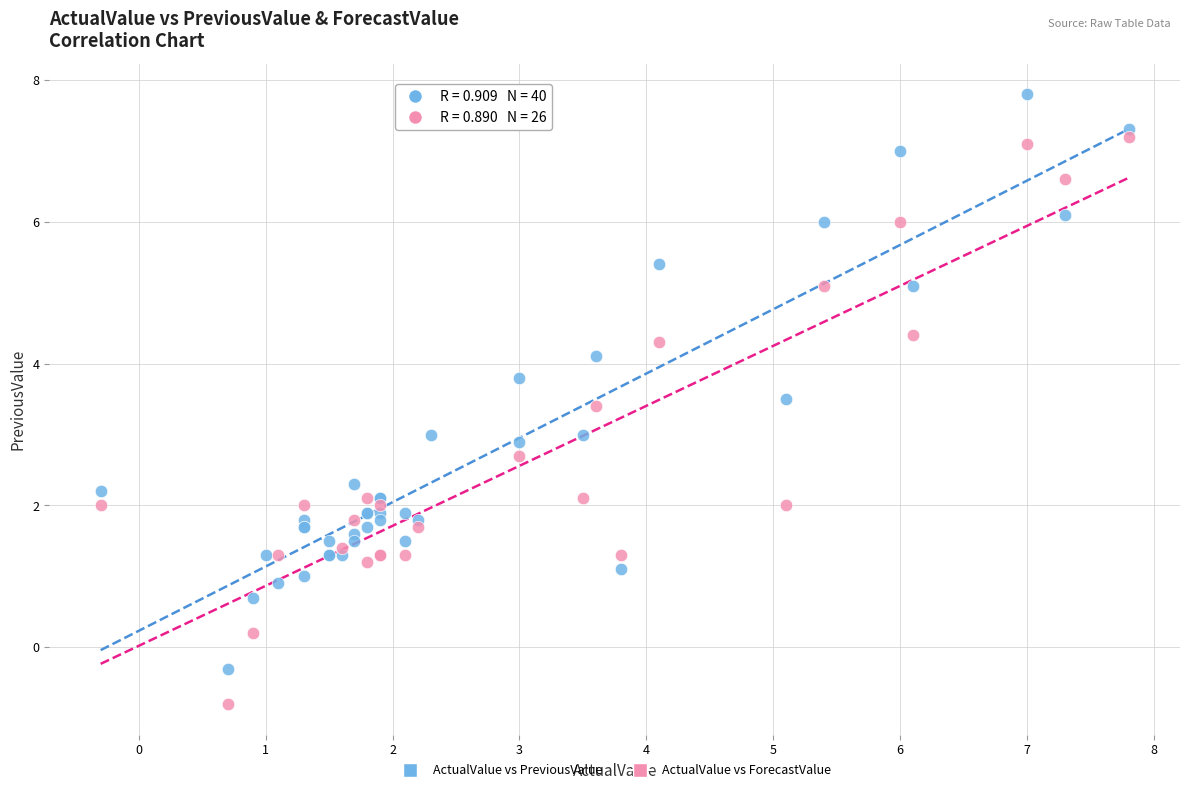

Which series contains the highest Y value?

ActualValue vs PreviousValue